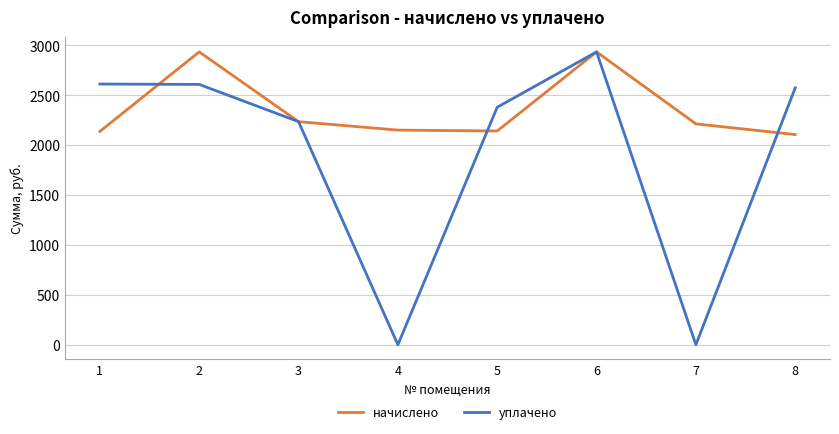

The value of уплачено at 6 is 1956.5. True or false?

False